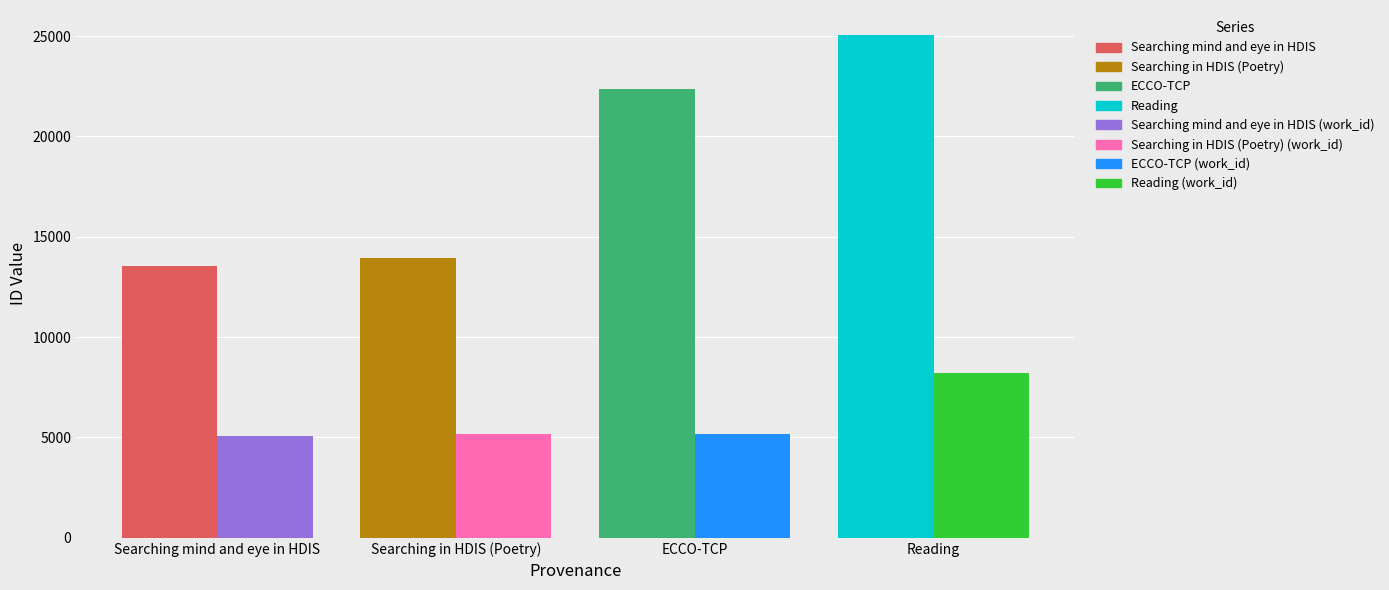

What is the total value across all series at Searching mind and eye in HDIS?

18623